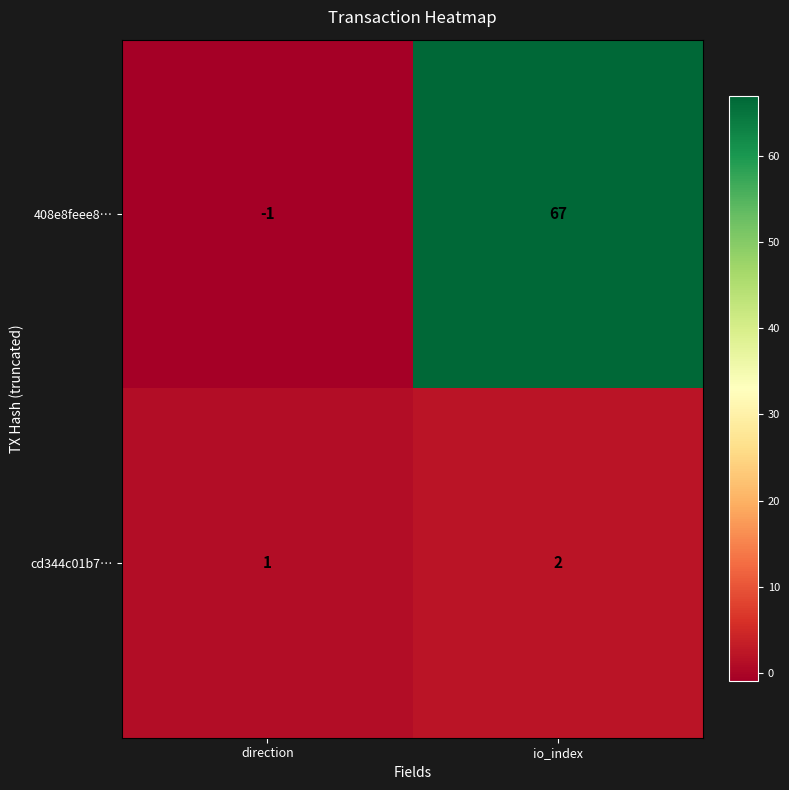

Is it true that 408e8feee8… equals 34 at io_index?

False